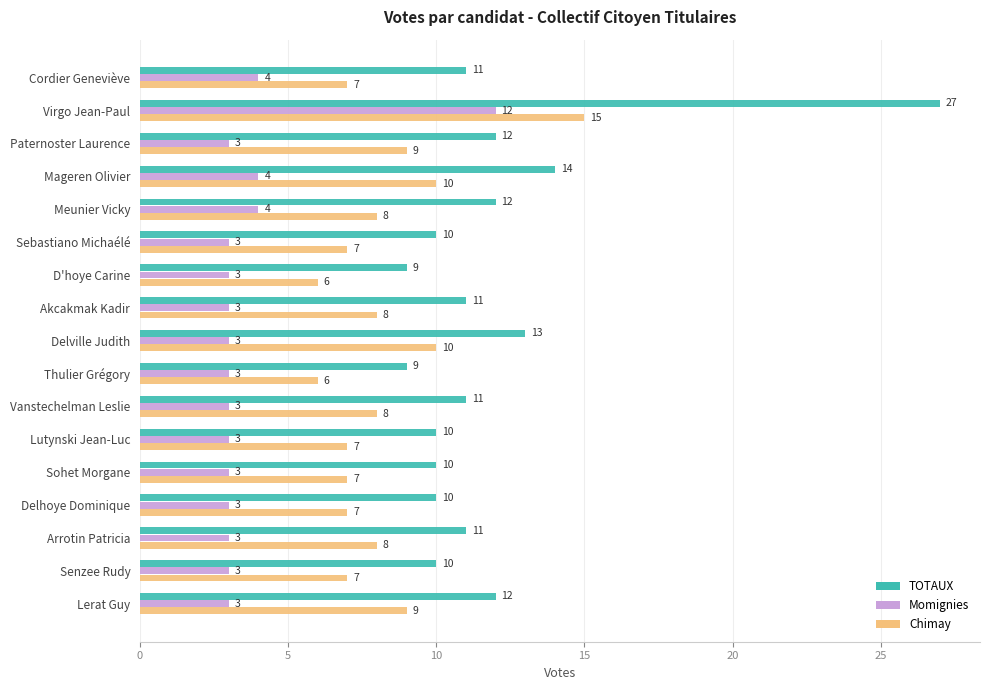

True or false: Momignies has a value of 3 at Akcakmak Kadir.

True